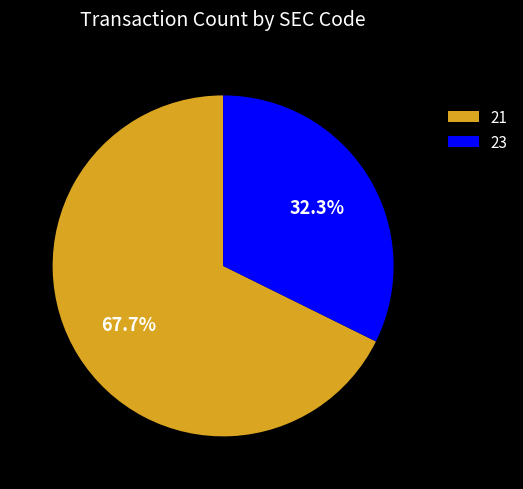

Combined, what portion of the pie is 21 and 23?

100.0%